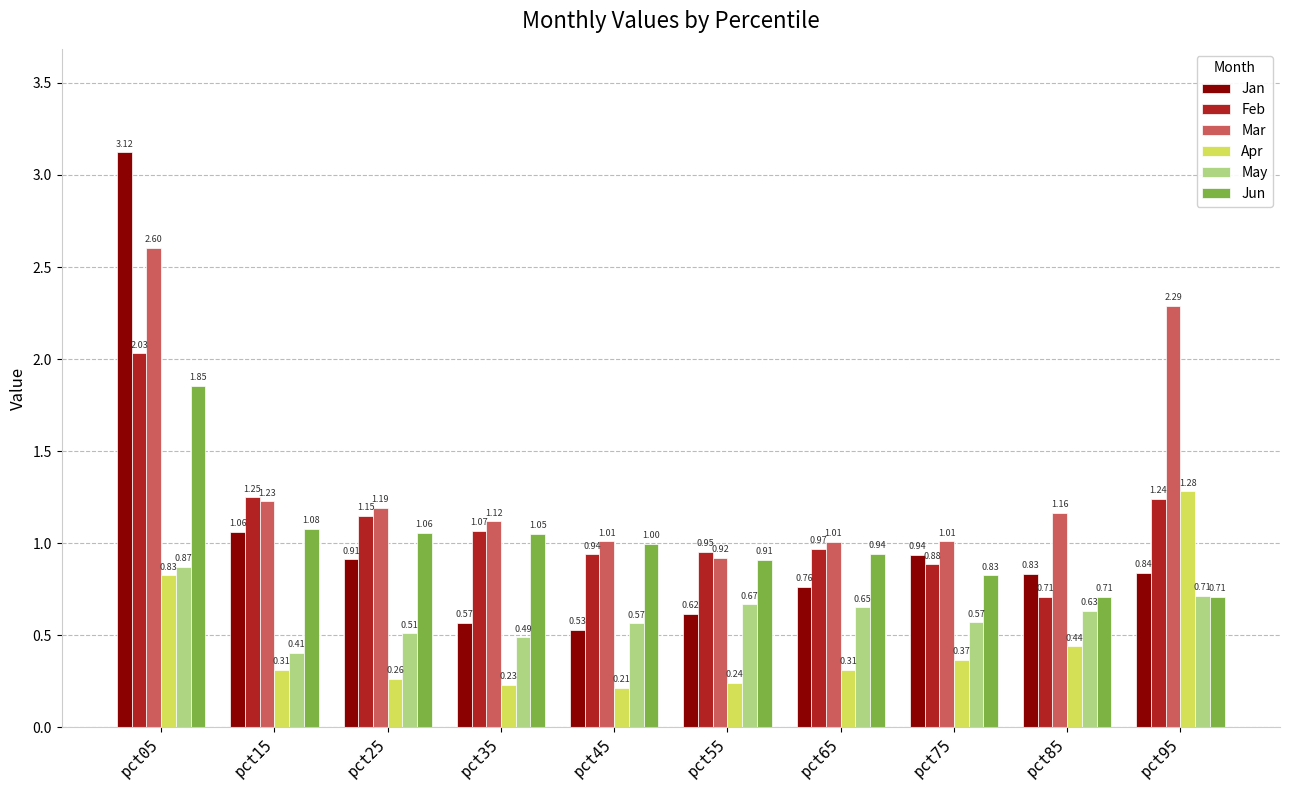

Count the number of data series in this chart.

6